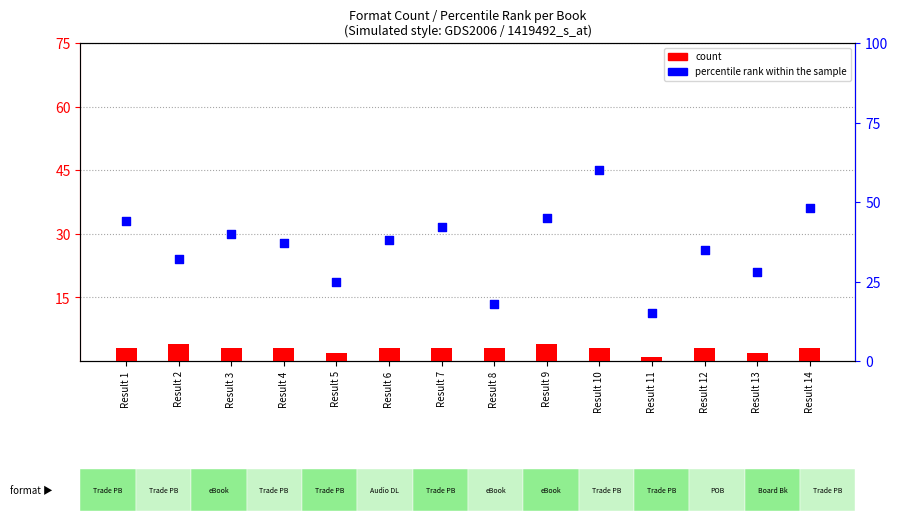

Which series has the largest Y range (max minus min)?

percentile rank within the sample